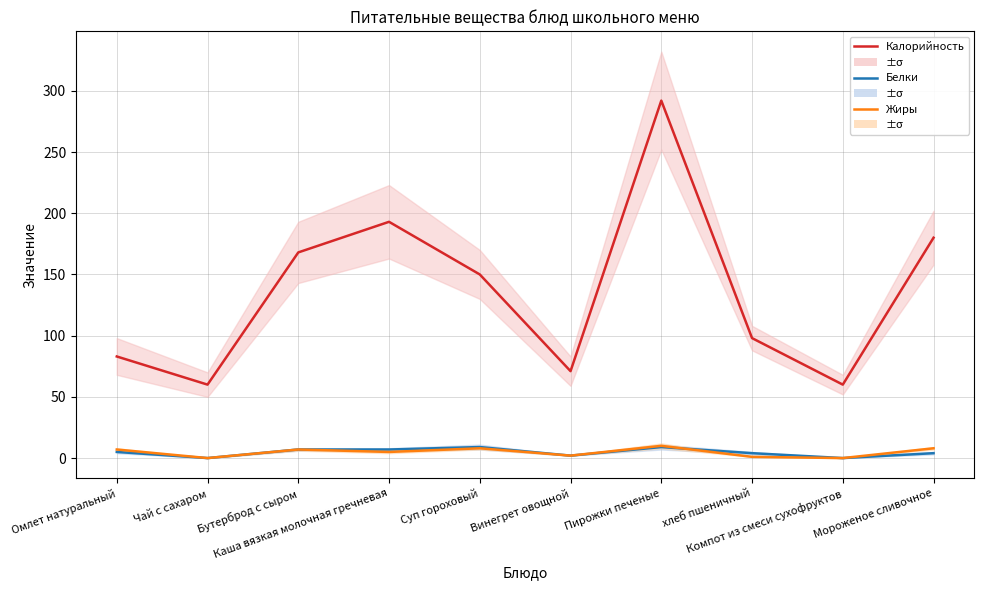

At which label does Калорийность first exceed 150?

Бутерброд с сыром